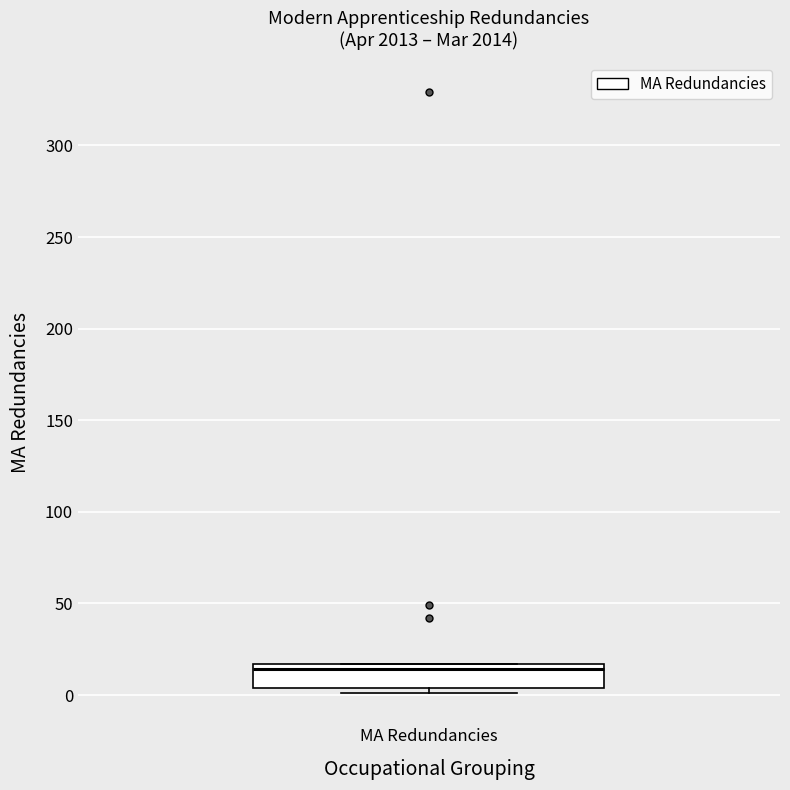

Transcribe this box plot: give where the median line is, the range the box spans, and where the two whiskers end, as read against the y-axis. The values are not printed on the chart, so give them approximately, as read against the axis.

median 15 (just below the box's upper edge), box 5 to 15, whiskers 0 to 15